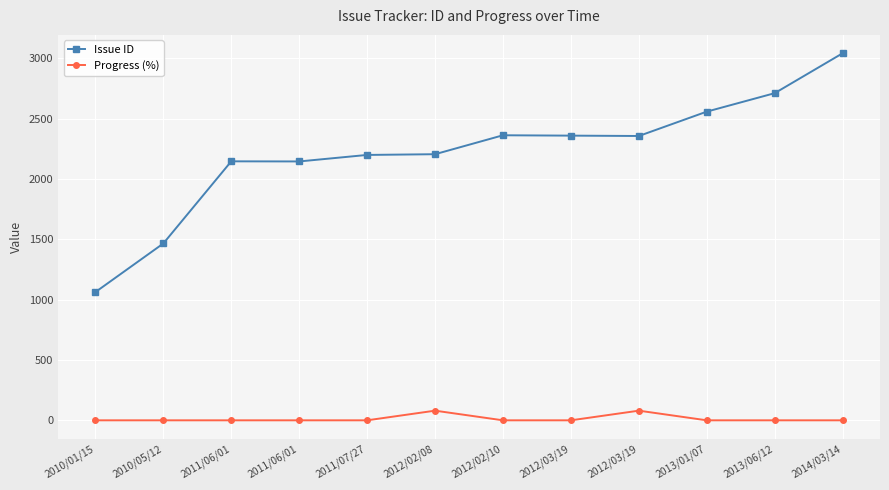

Rank the categories by Progress (%) value from lowest to highest.

2010/01/15, 2010/05/12, 2011/06/01, 2011/06/01, 2011/07/27, 2012/02/10, 2012/03/19, 2013/01/07, 2013/06/12, 2014/03/14, 2012/02/08, 2012/03/19